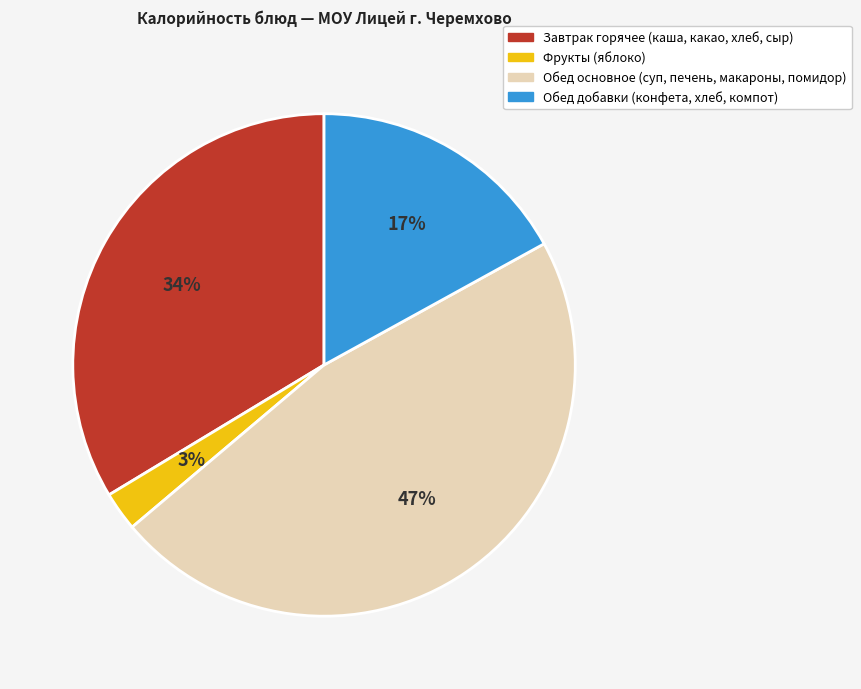

How many slices are in this pie chart?

4